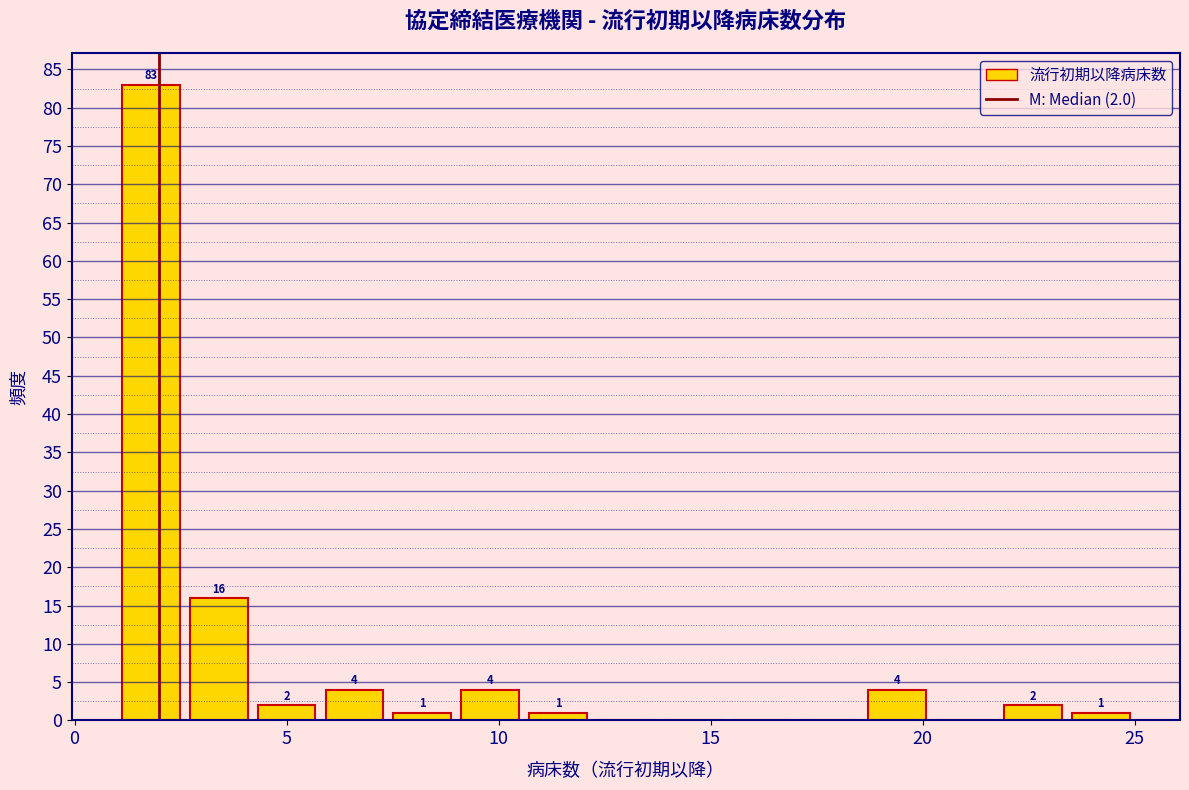

Around what value on the x-axis is the tallest bar? Give the approximate position of its centre, as read against the axis.

2.0